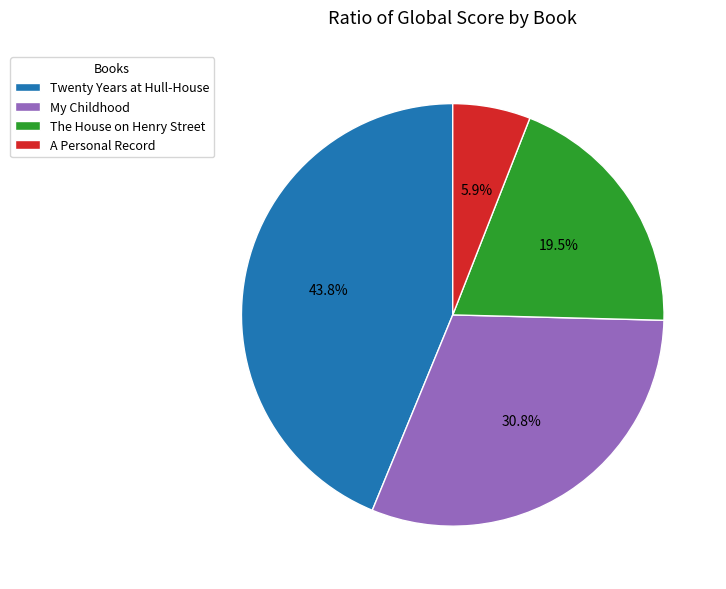

To the nearest percent, what is the average slice percentage?

25%